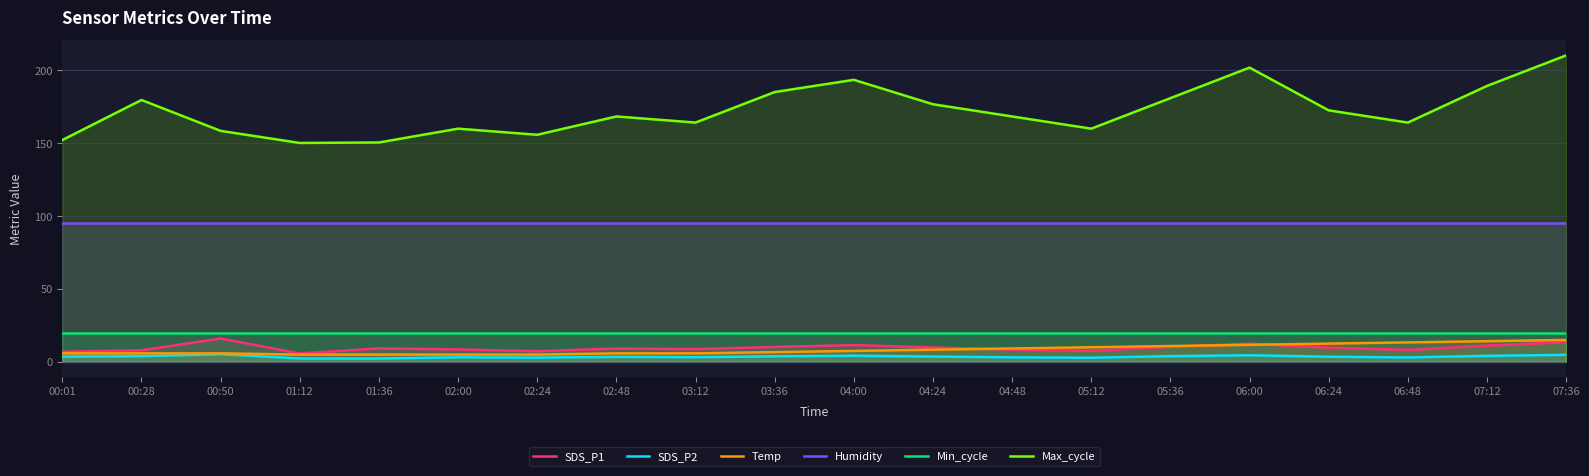

The Temp series shows 8.5 at 00:01. True or false?

False